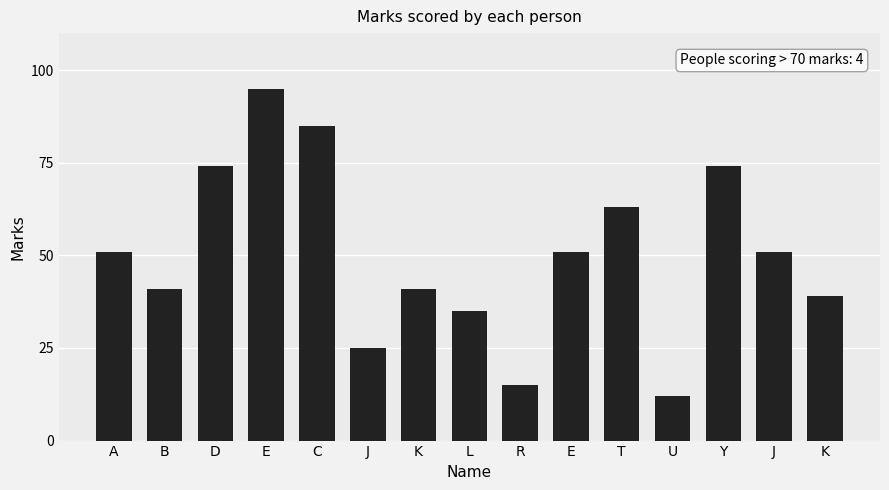

What is the greatest value displayed?

95